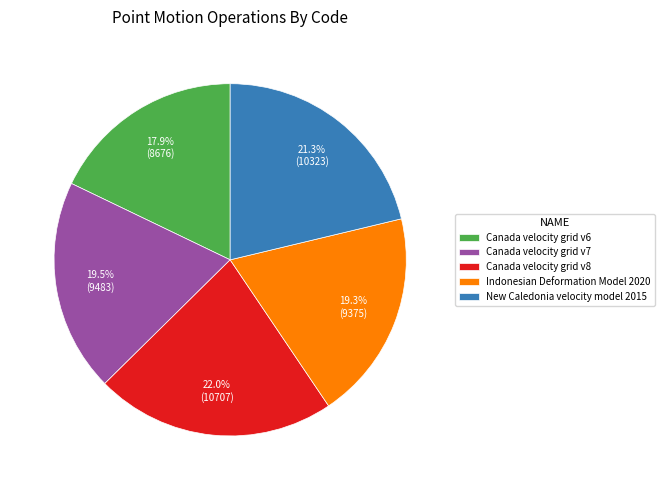

Which slice is the smallest?

Canada velocity grid v6